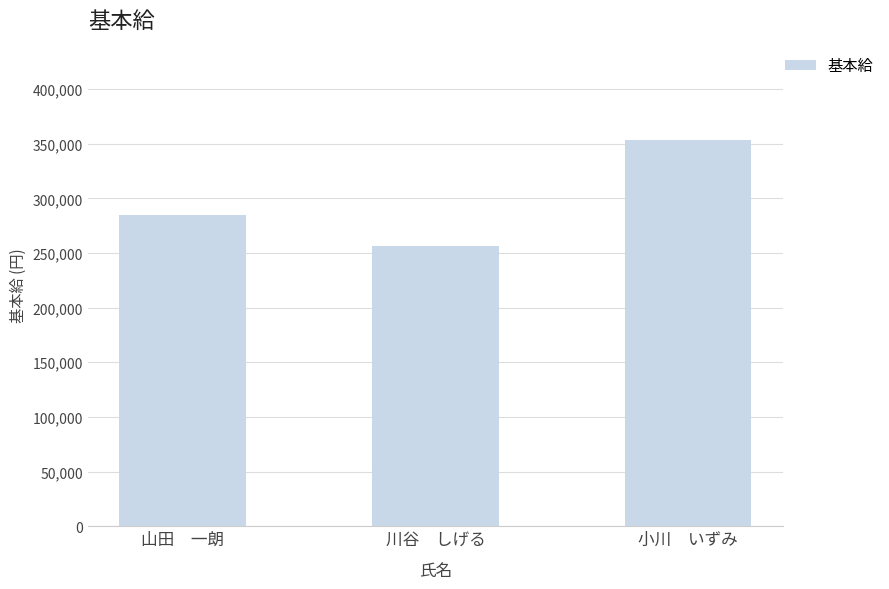

What is the smallest value displayed?

256000